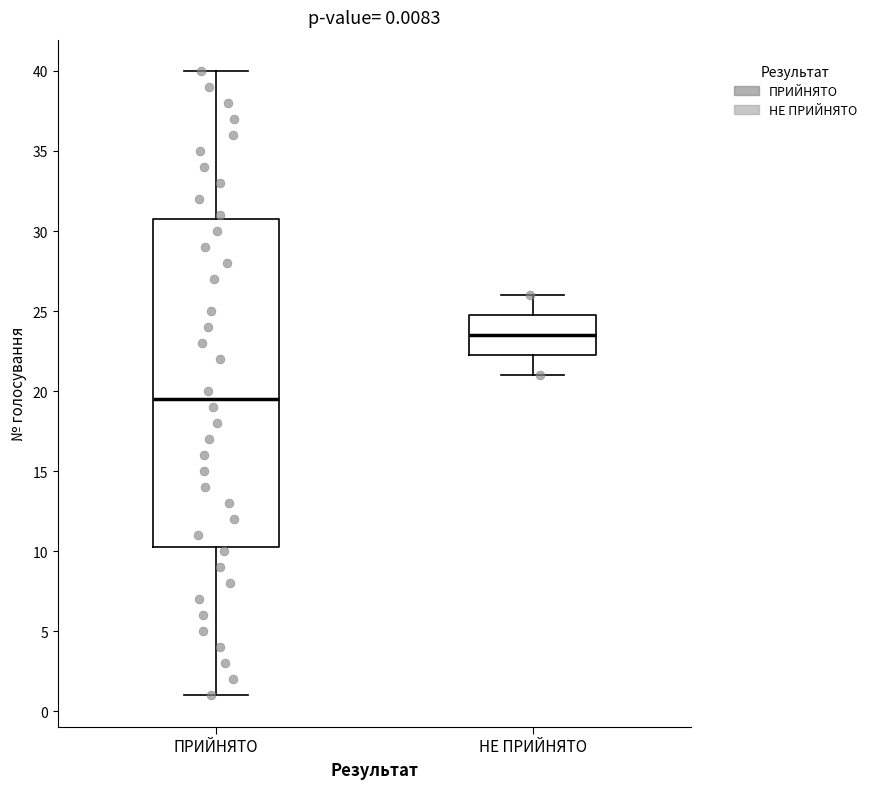

Which box has the highest median line?

НЕ ПРИЙНЯТО